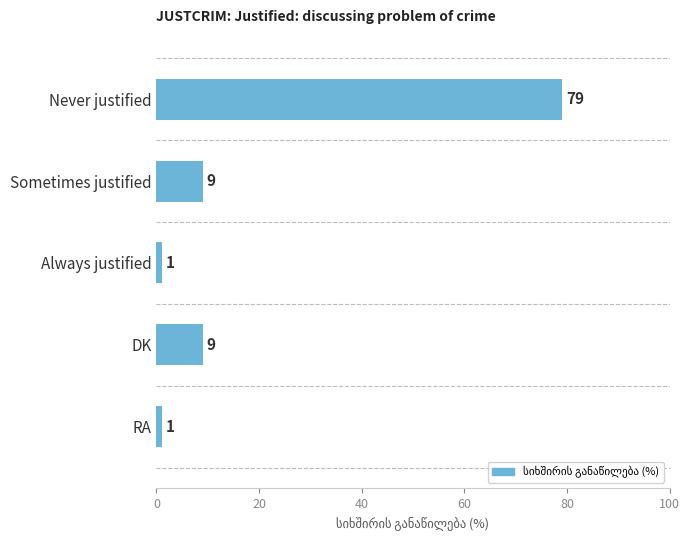

True or false: the data shows 117 at Never justified.

False